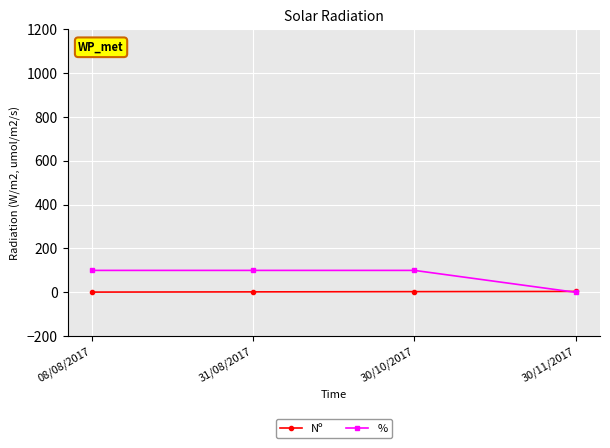

What is the label of the 4th point from the right?

08/08/2017